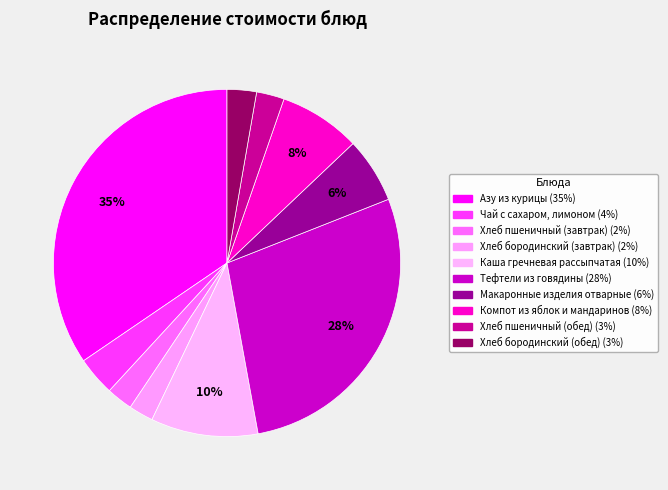

How many segments does this pie chart have?

10